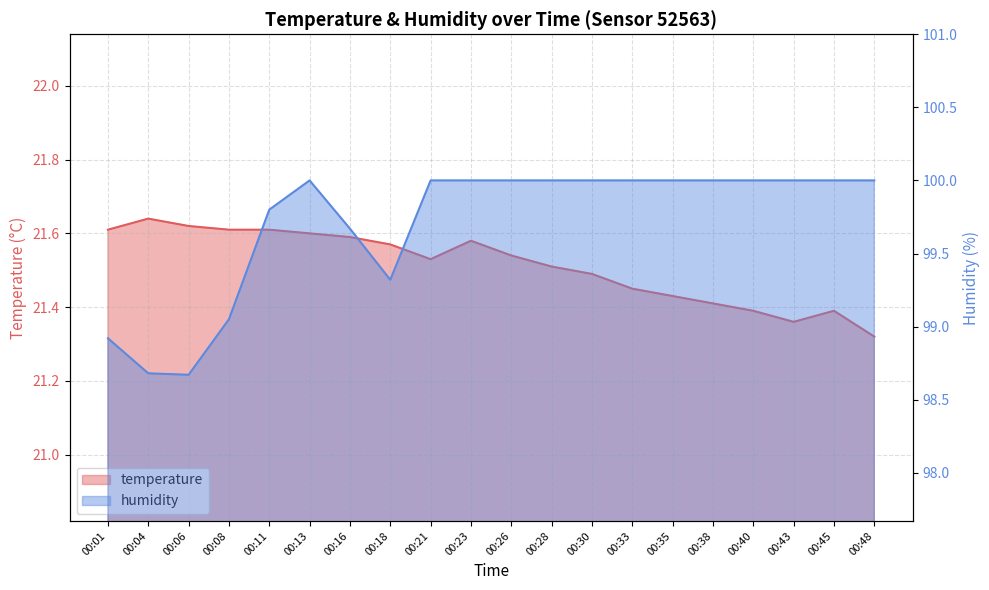

What is the maximum value for temperature?

21.6